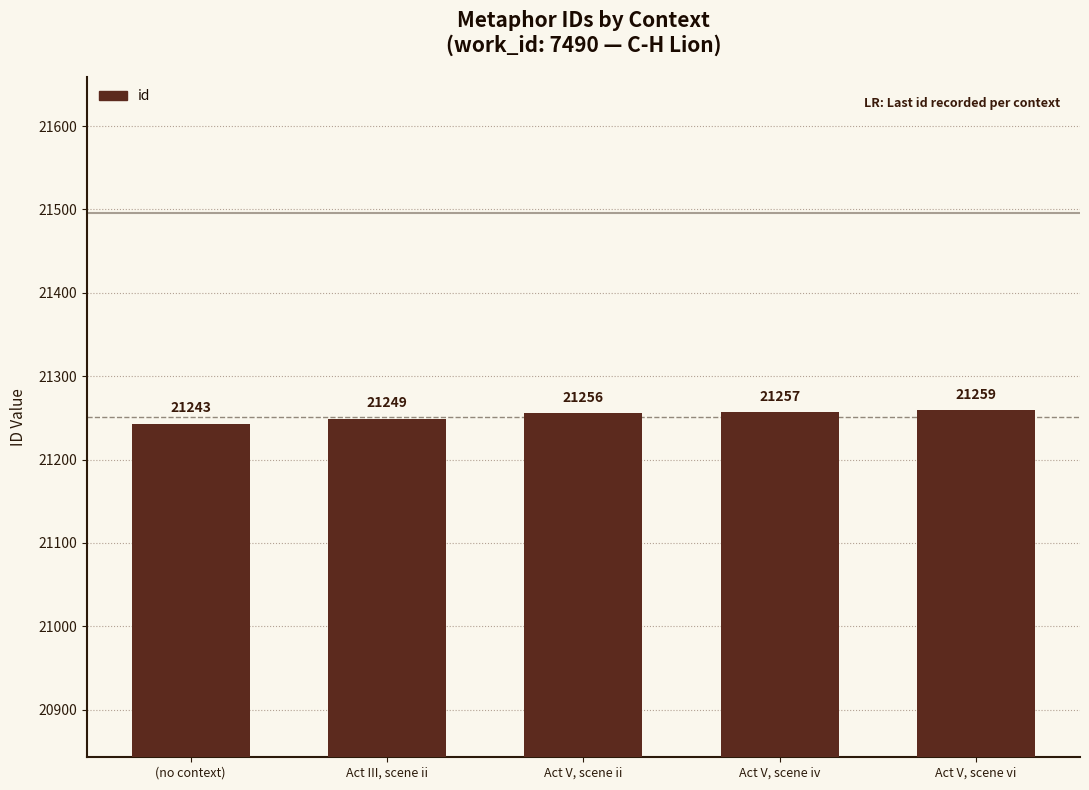

How many distinct data groups are displayed?

1